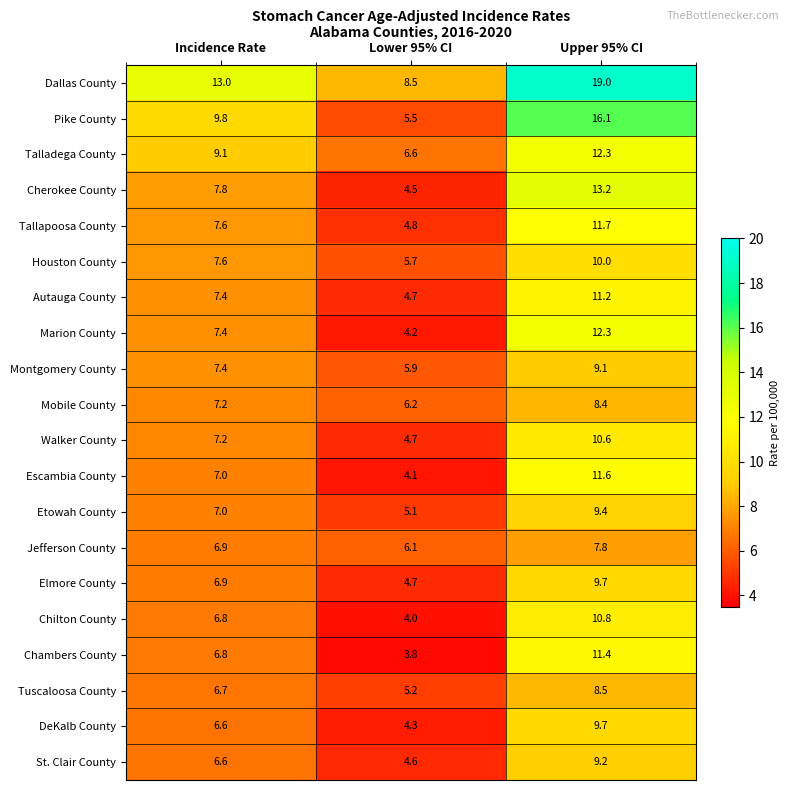

List the labels in order of Mobile County value, smallest first.

Lower 95% CI, Incidence Rate, Upper 95% CI